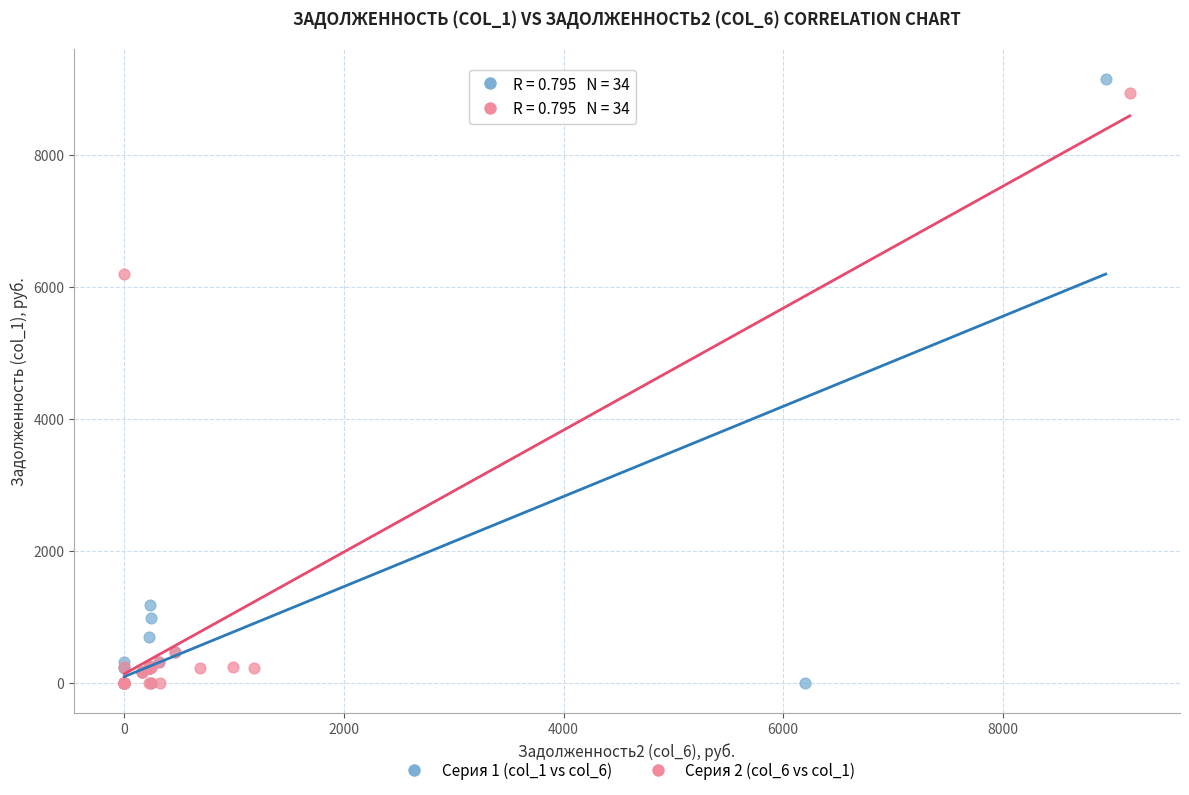

Which series has the widest spread of Y values?

Серия 1 (col_1 vs col_6)